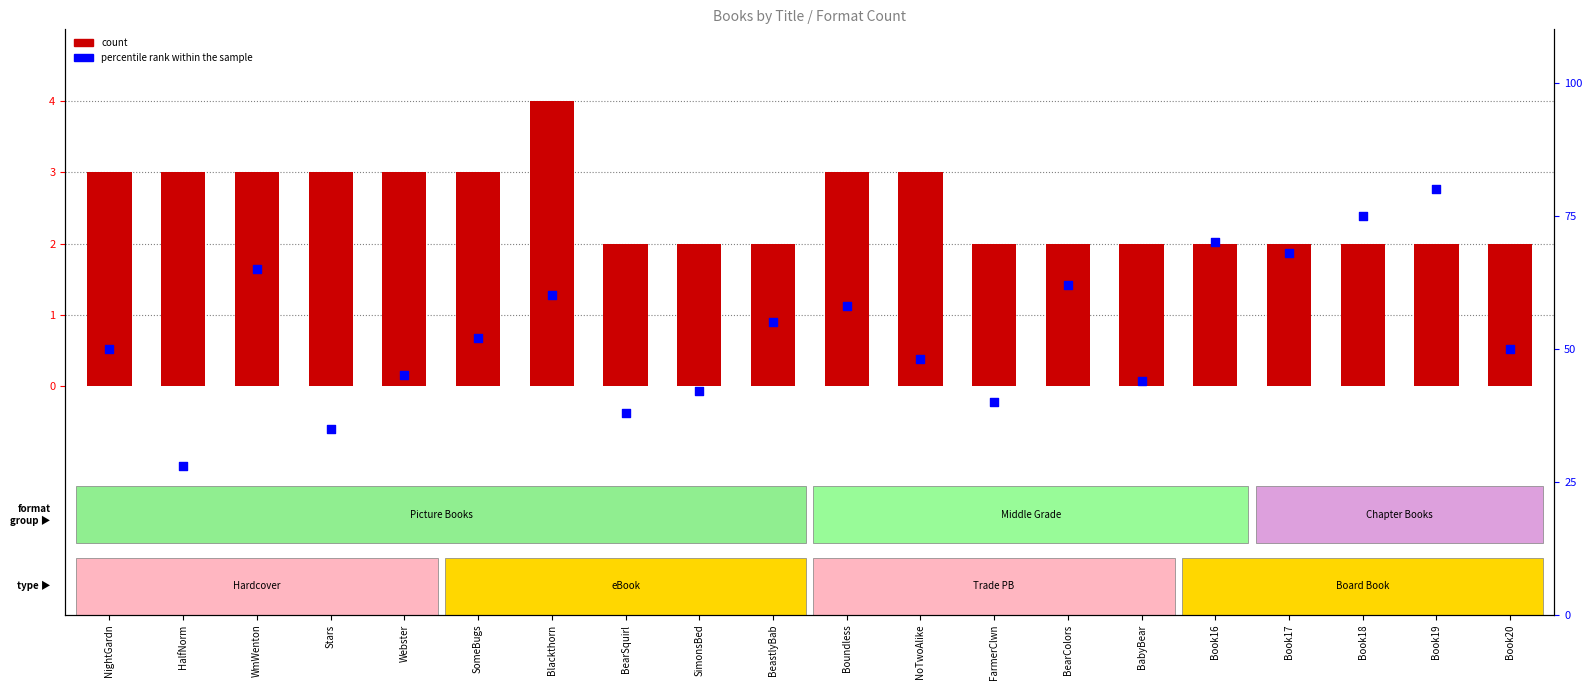

Which series has the largest total across all categories?

percentile rank within the sample